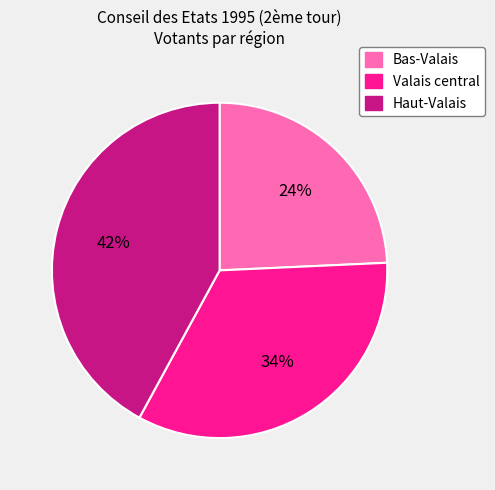

Which has a higher value, Bas-Valais or Haut-Valais?

Haut-Valais